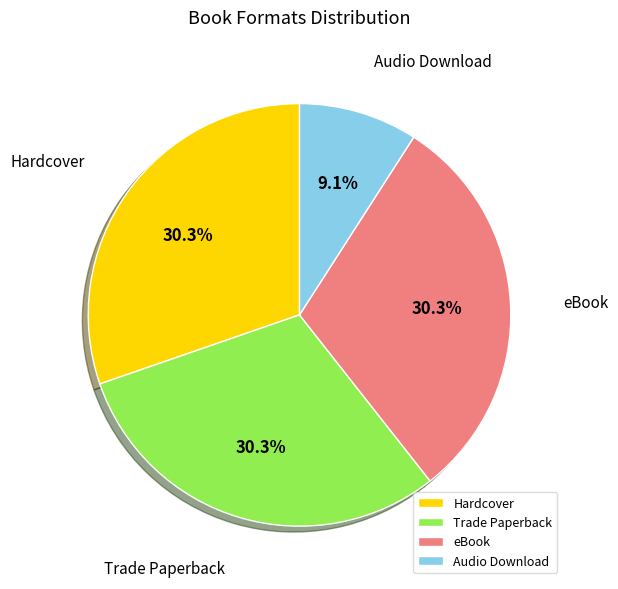

Which has a higher value, eBook or Audio Download?

eBook